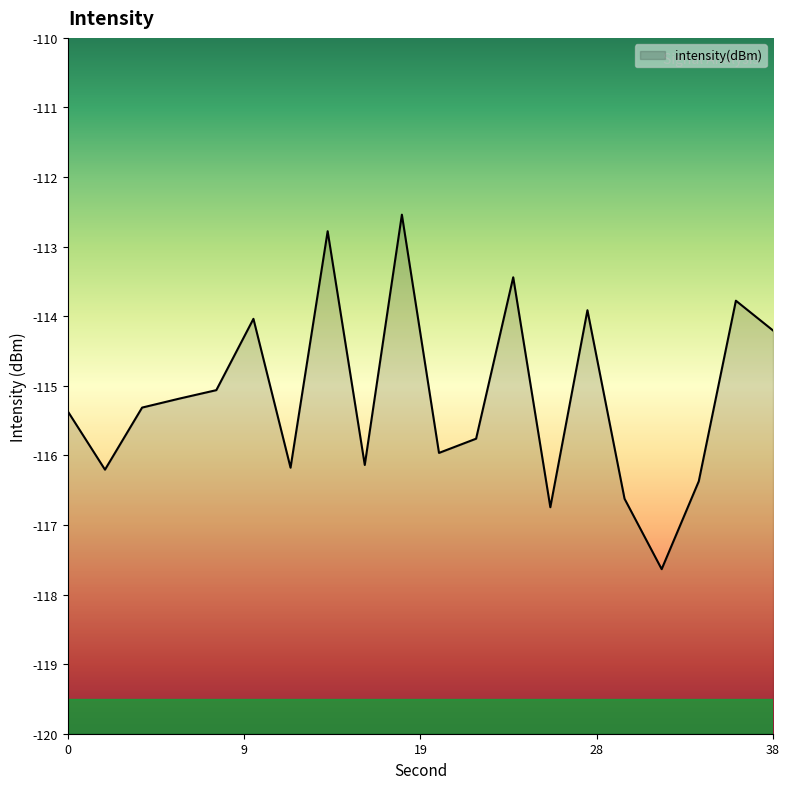

True or false: the data shows -115.1 at 8.

True